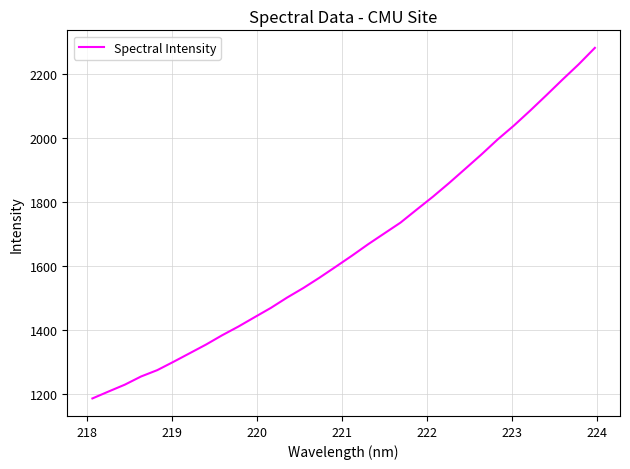

What is the difference between the maximum and minimum values?

1093.8